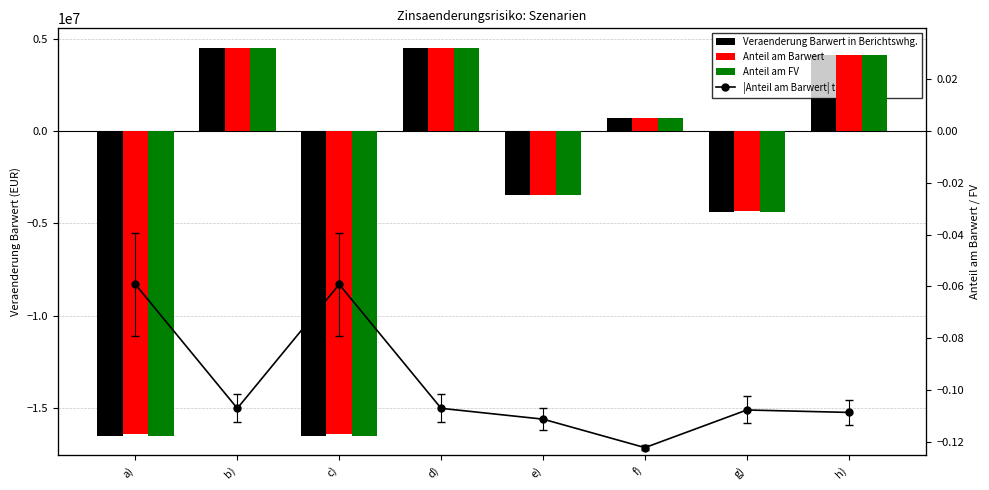

The value of Veraenderung Barwert in Berichtswhg. at a) is -16509545.3. True or false?

True